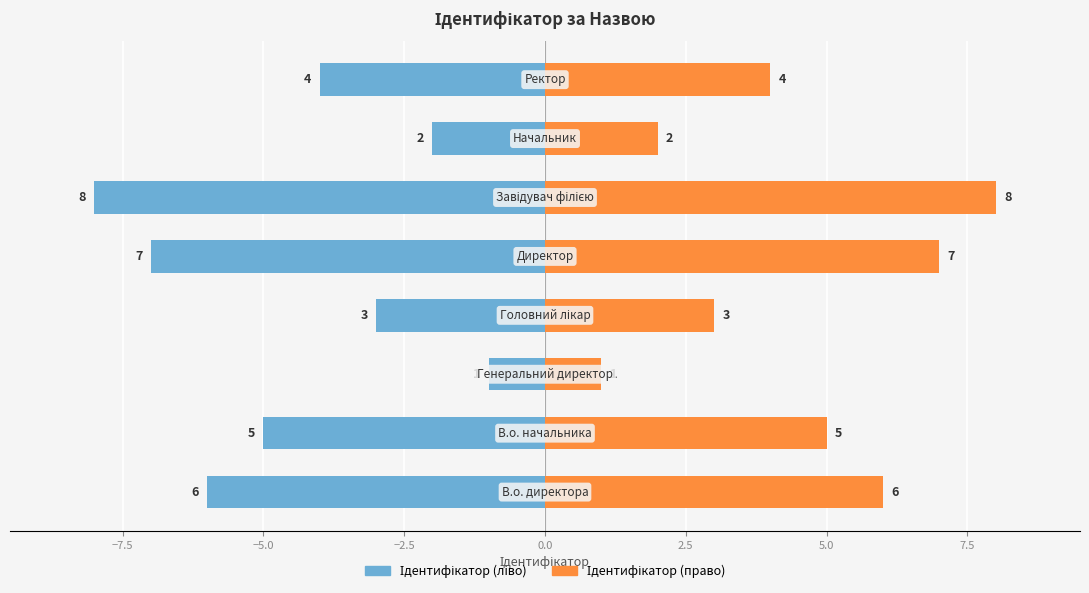

Which has a higher value, −10.0 or −2.5?

−2.5